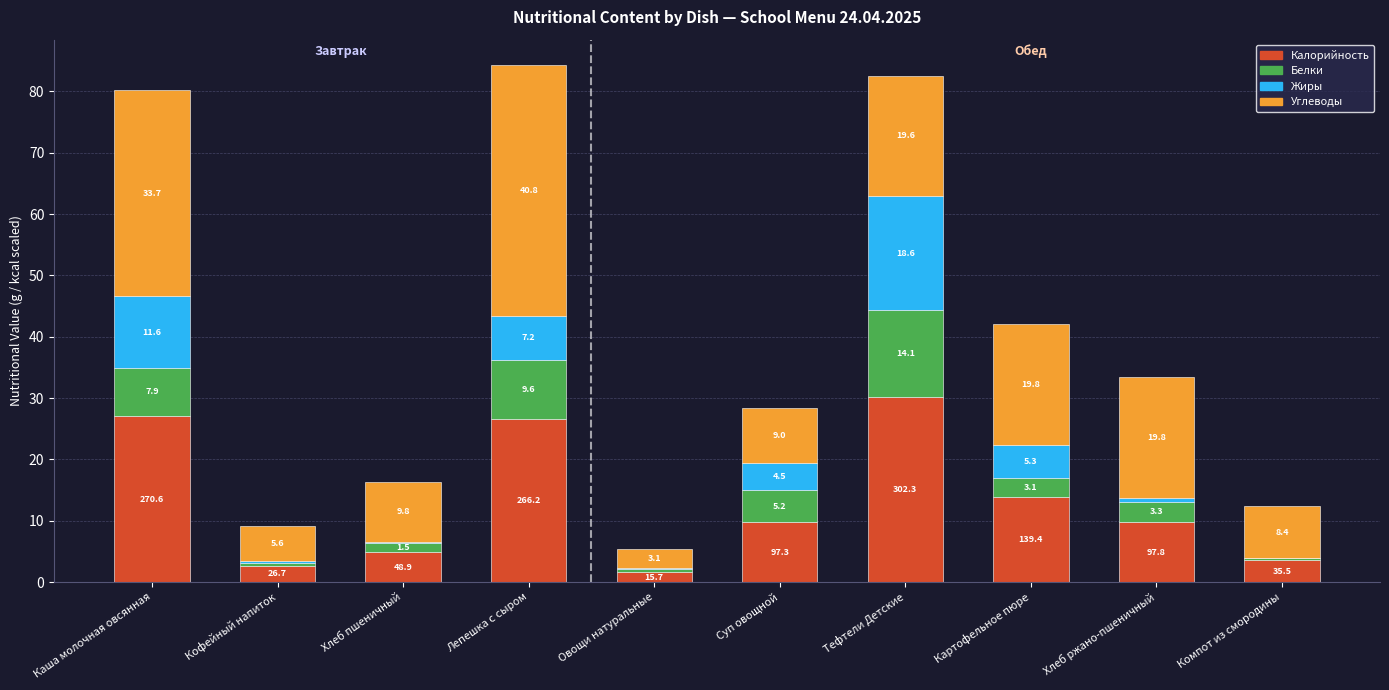

What is the highest value of the Калорийность series?

30.2